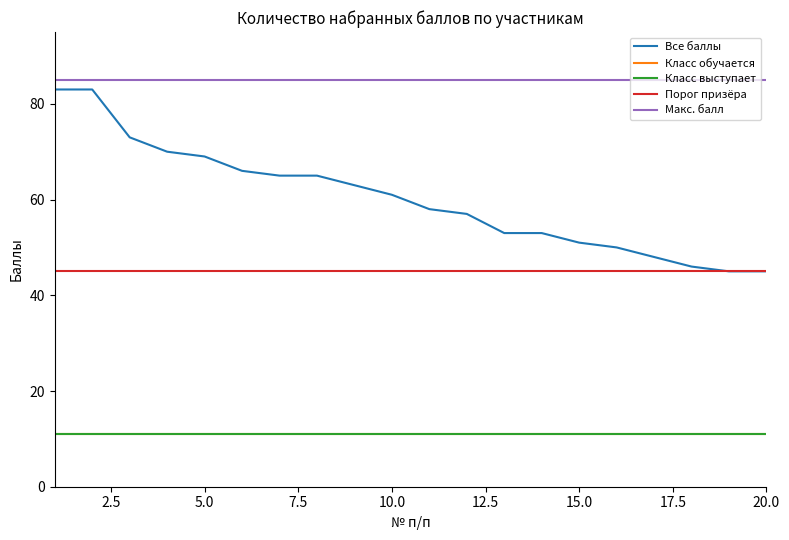

What is the sum of all Класс выступает values?

220